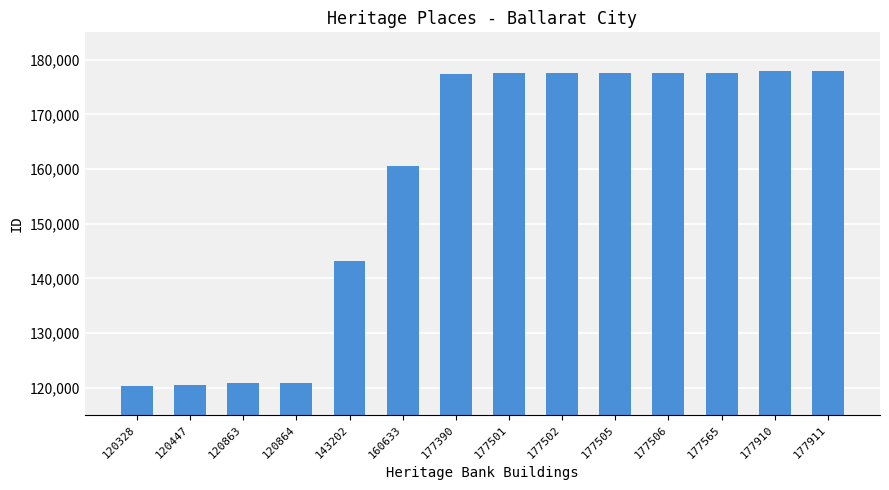

The value at 177501 is 84821. True or false?

False